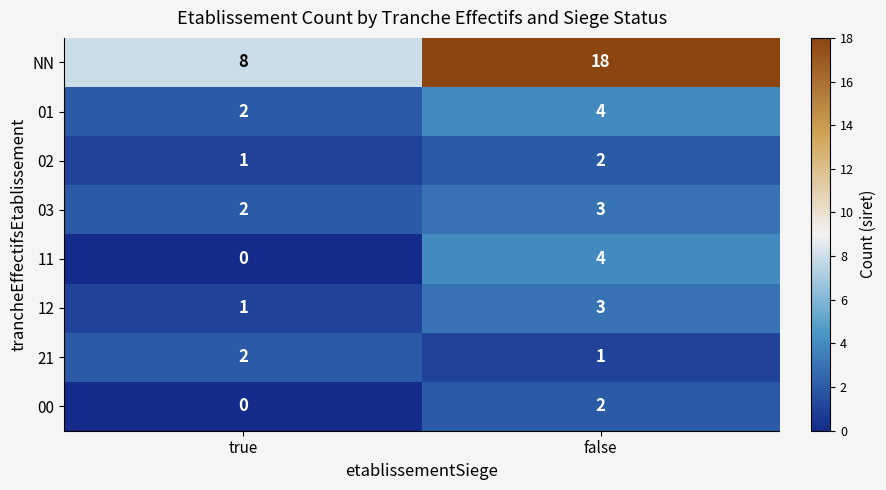

What is the total value across all series at false?

37